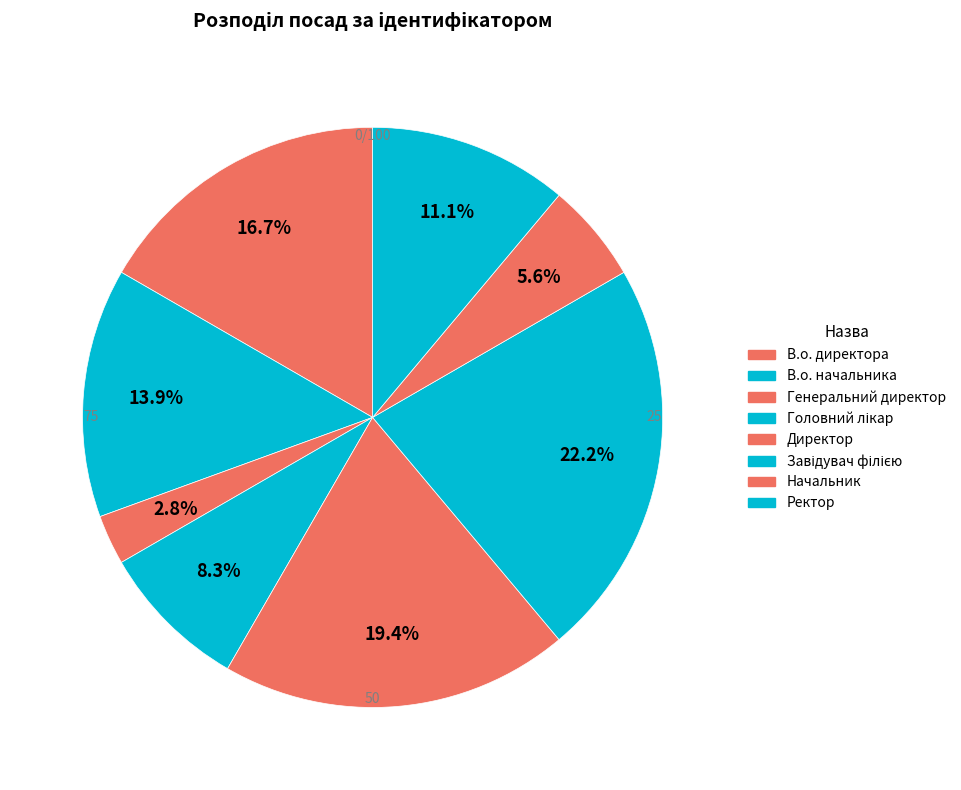

To the nearest percent, what is the difference between the largest and smallest slice percentages?

19%